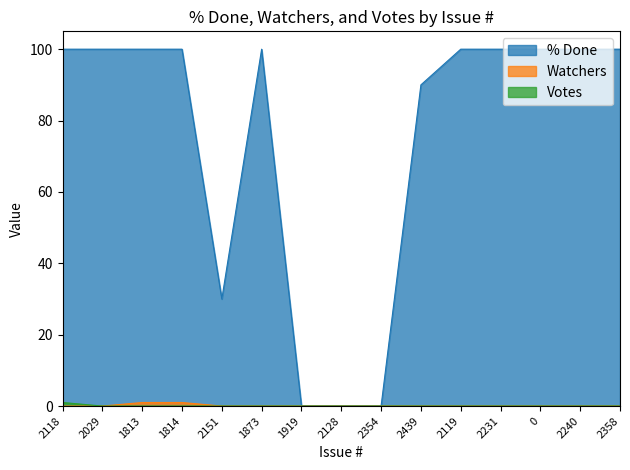

At which label does Watchers reach its minimum?

2118